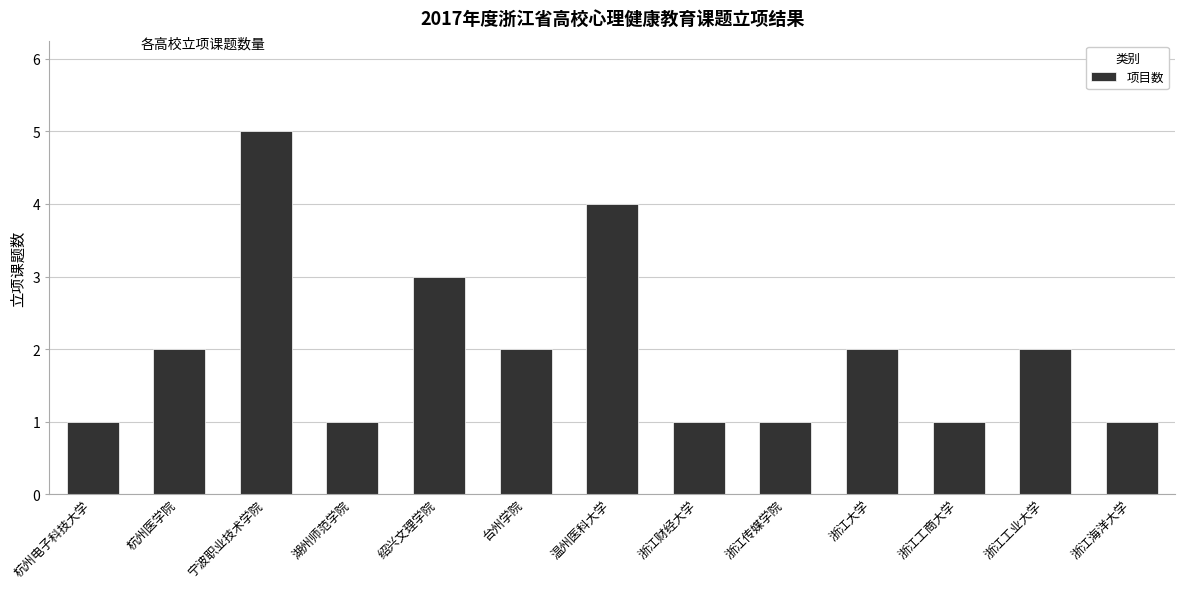

How many values are below 2?

6